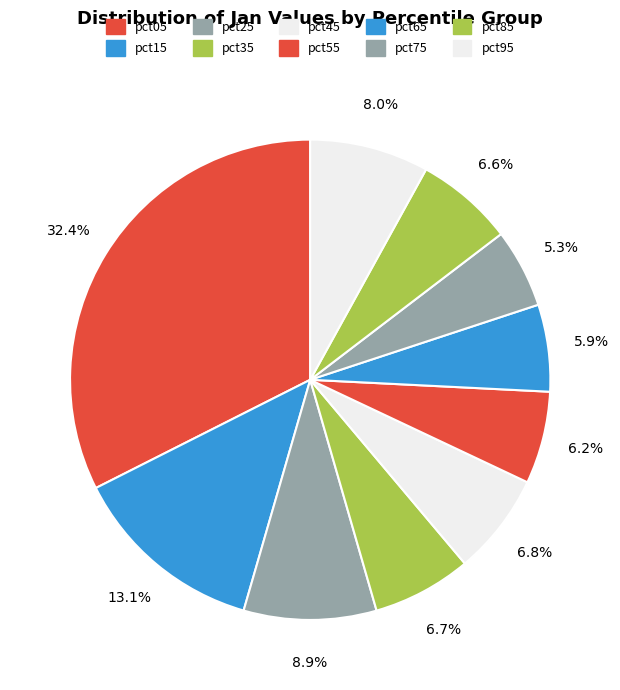

What percentage is the pct65 slice, to the nearest percent?

6%